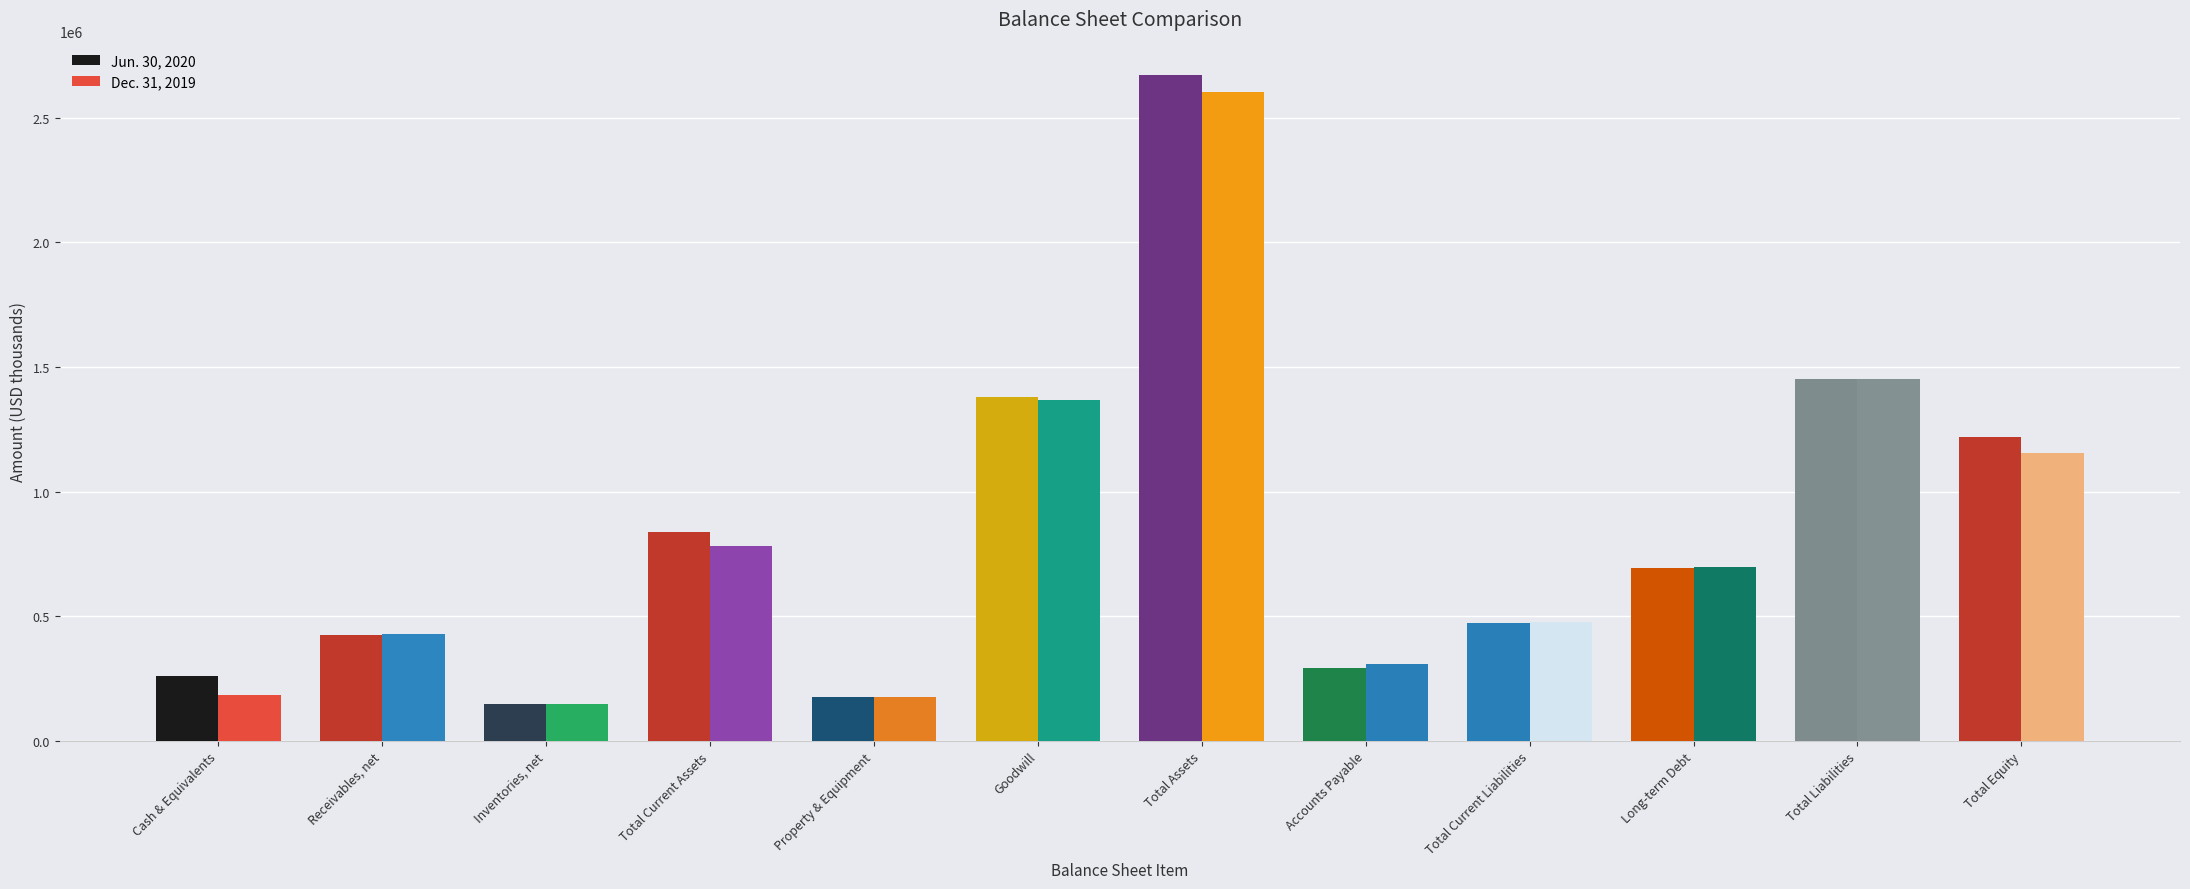

Are the bars grouped side by side (vs. stacked)?

Yes